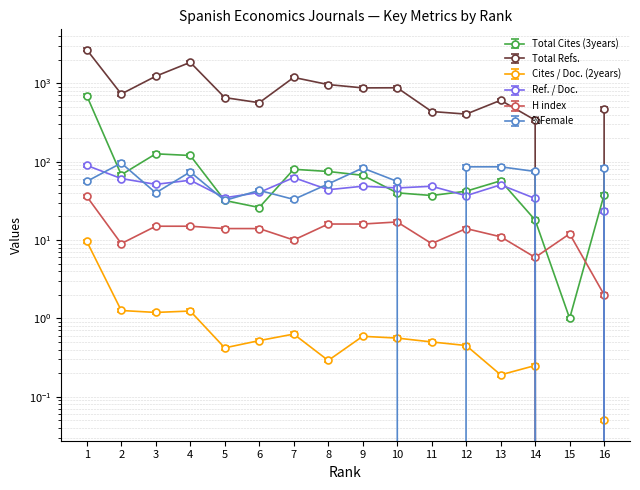

Reading left to right, extract all data points from this chart.

Total Cites (3years): 1=730.8	2=71.4	3=132.3	4=126.0	5=33.6	6=27.3	7=84.0	8=78.8	9=70.3	10=42.0	11=38.9	12=44.1	13=59.9	14=18.9	15=1.1	16=39.9
Total Refs.: 1=2689.0	2=731.0	3=1233.0	4=1855.0	5=658.0	6=566.0	7=1190.0	8=965.0	9=875.0	10=878.0	11=437.0	12=405.0	13=608.0	14=339.0	15=0.0	16=470.0
Cites / Doc. (2years): 1=9.6	2=1.3	3=1.2	4=1.2	5=0.4	6=0.5	7=0.6	8=0.3	9=0.6	10=0.6	11=0.5	12=0.5	13=0.2	14=0.2	15=0.0	16=0.1
Ref. / Doc.: 1=89.6	2=60.9	3=51.4	4=58.0	5=34.6	6=40.4	7=62.6	8=43.9	9=48.6	10=46.2	11=48.6	12=36.8	13=50.7	14=33.9	15=0.0	16=23.5
H index: 1=36.0	2=9.0	3=15.0	4=15.0	5=14.0	6=14.0	7=10.0	8=16.0	9=16.0	10=17.0	11=9.0	12=14.0	13=11.0	14=6.0	15=12.0	16=2.0
%Female: 1=56.0	2=96.0	3=40.0	4=74.0	5=32.0	6=43.0	7=33.0	8=52.0	9=83.0	10=56.0	11=0.0	12=86.0	13=86.0	14=75.0	15=0.0	16=83.0